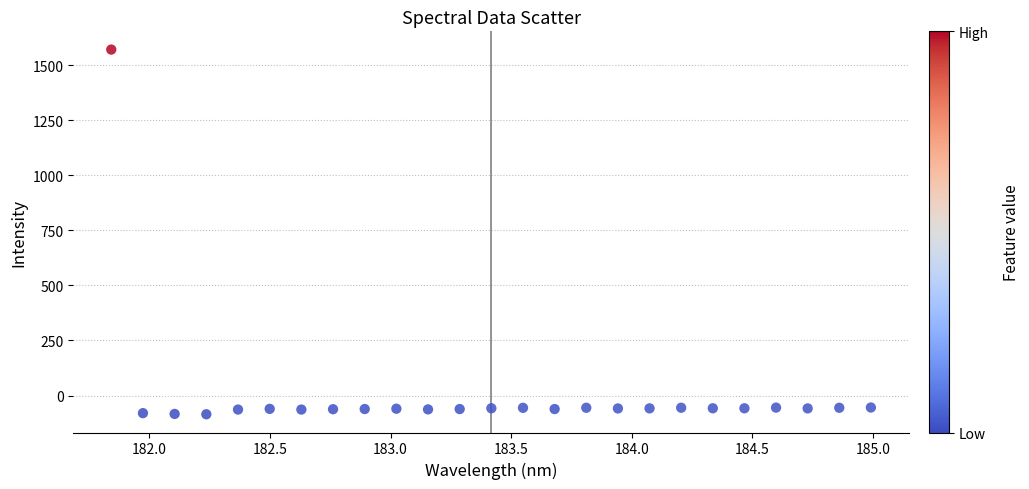

What is the range of X values (max minus min)?

3.1